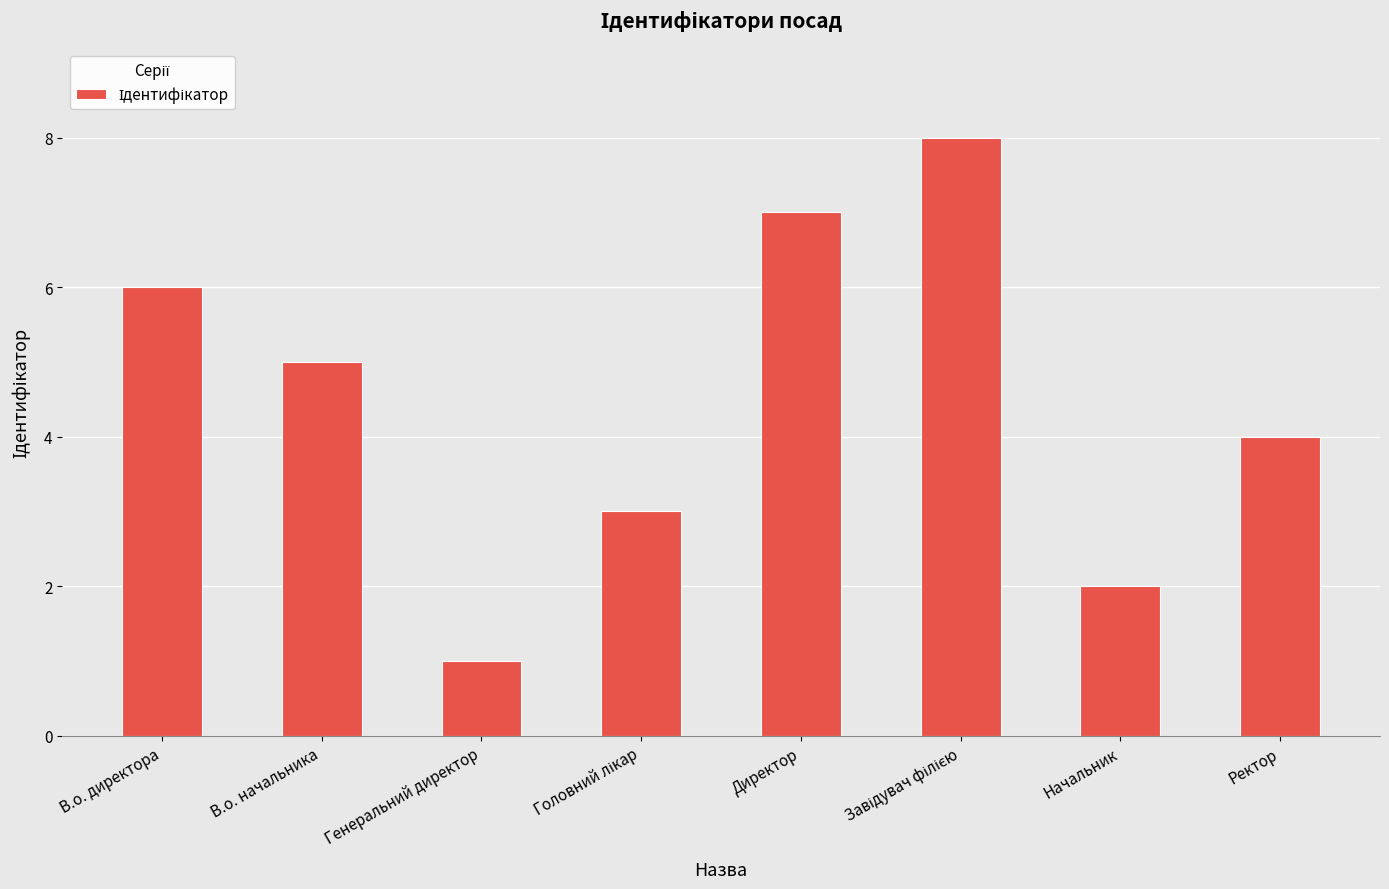

What is the change in value from Директор to Ректор?

-3